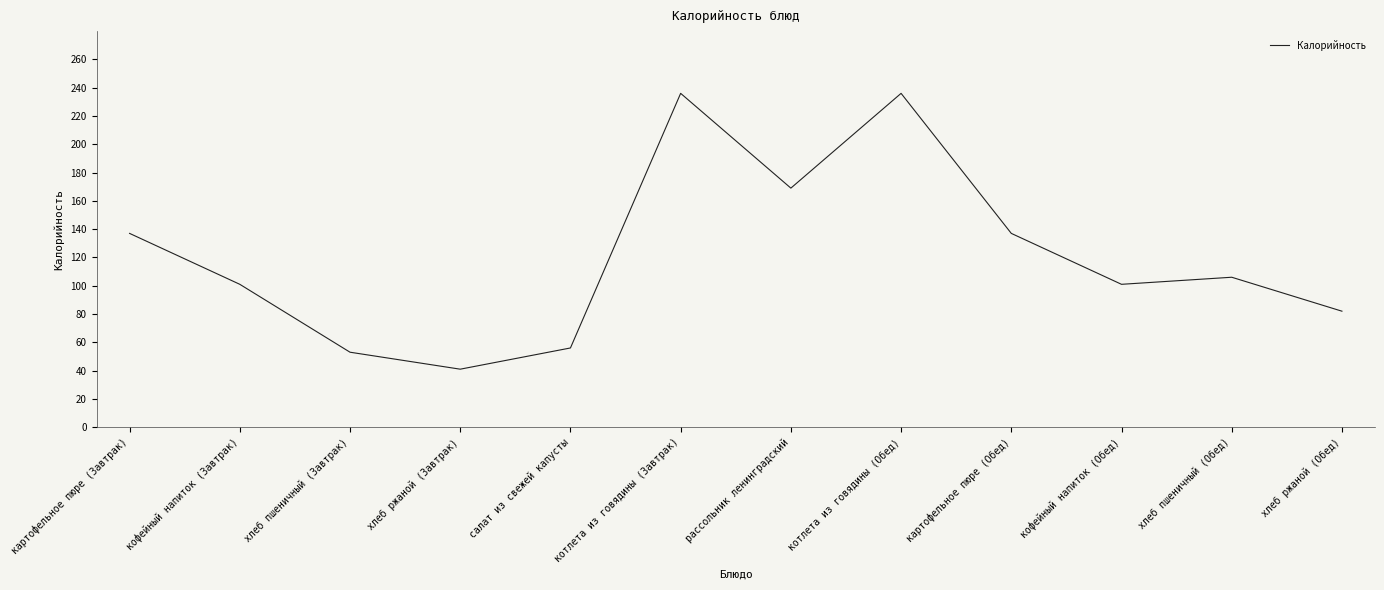

What is the smallest value displayed?

41